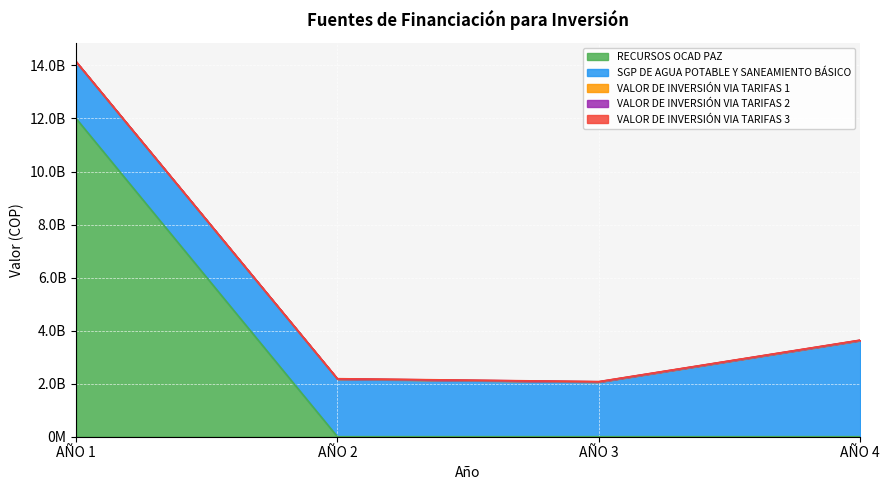

True or false: RECURSOS OCAD PAZ and SGP DE AGUA POTABLE Y SANEAMIENTO BÁSICO intersect in this chart.

True